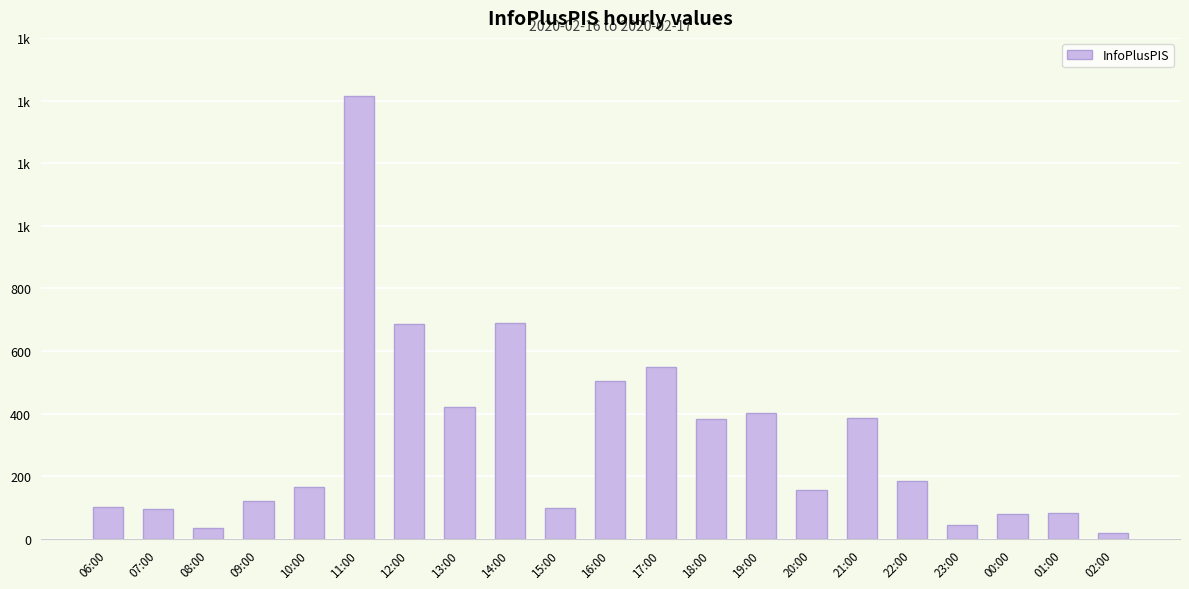

Are the bars horizontal?

No